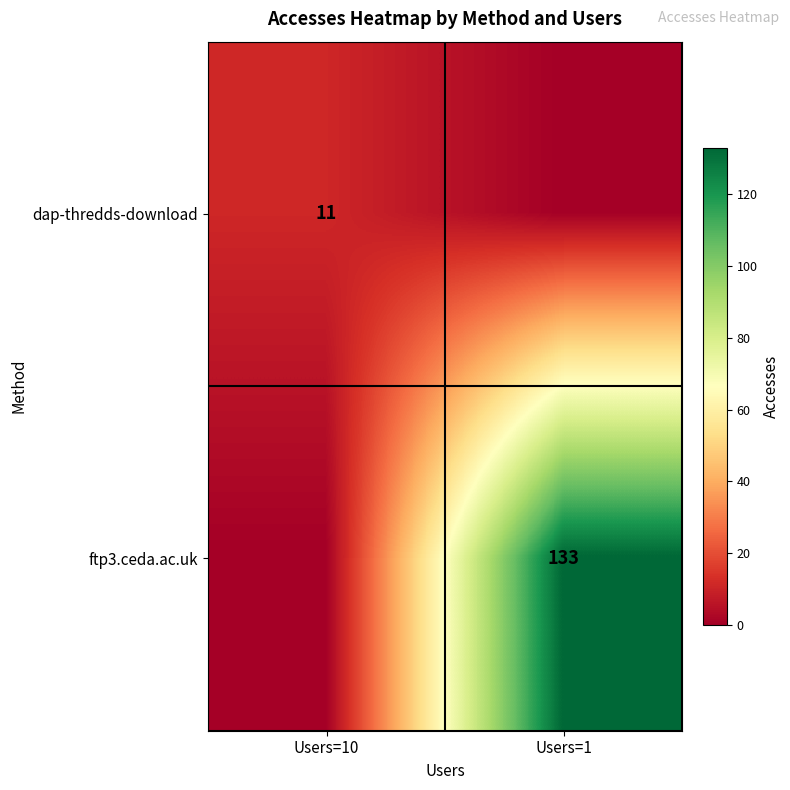

Is the value of ftp3.ceda.ac.uk at Users=1 greater than the value of dap-thredds-download at Users=10?

Yes